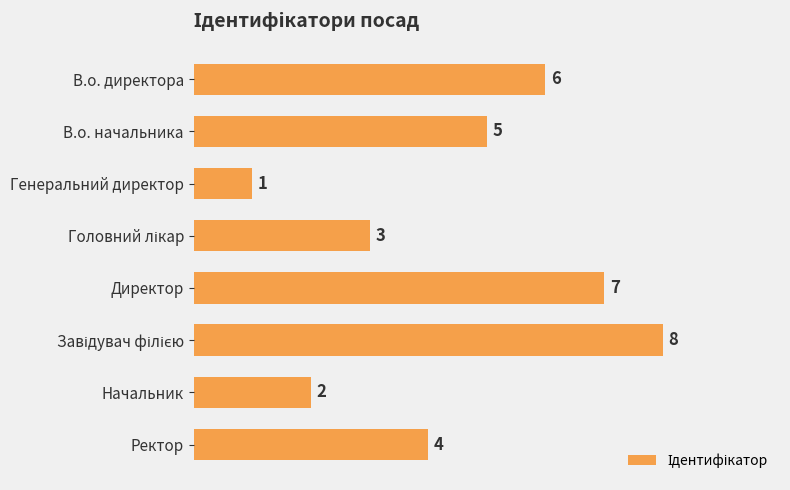

Does the chart contain stacked bars?

No